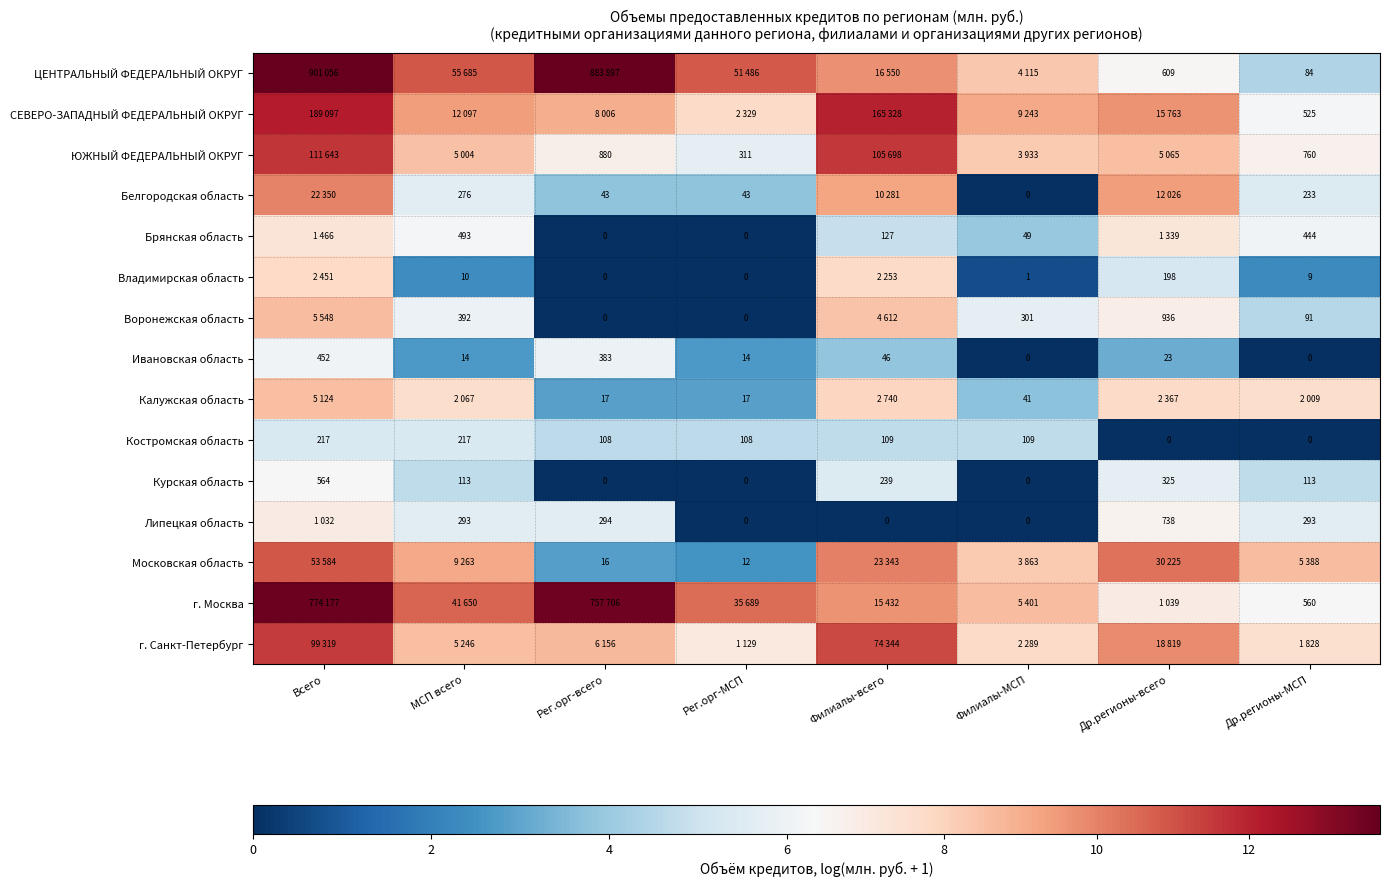

At which label does Ивановская область first exceed 23?

Всего